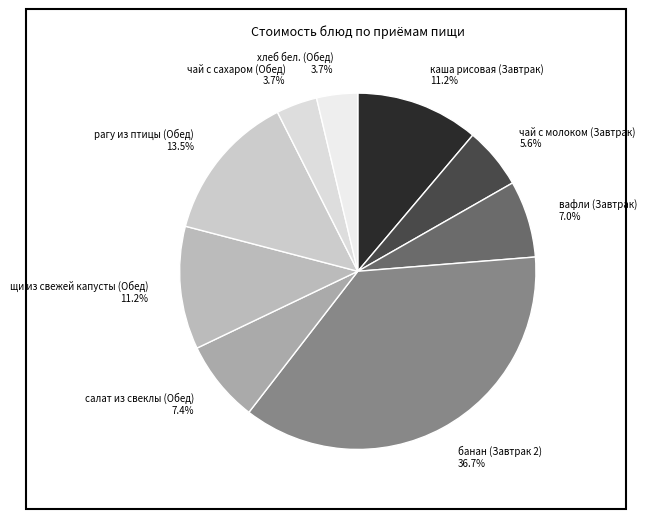

What percentage is the вафли (Завтрак) slice, to the nearest percent?

7%